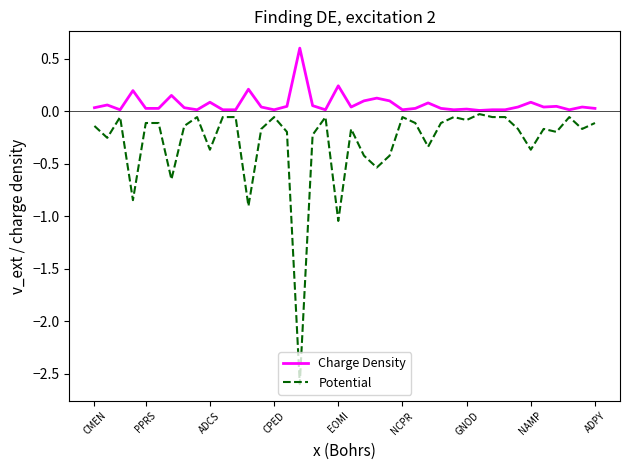

List the series in order of their peak value, lowest first.

Potential, Charge Density